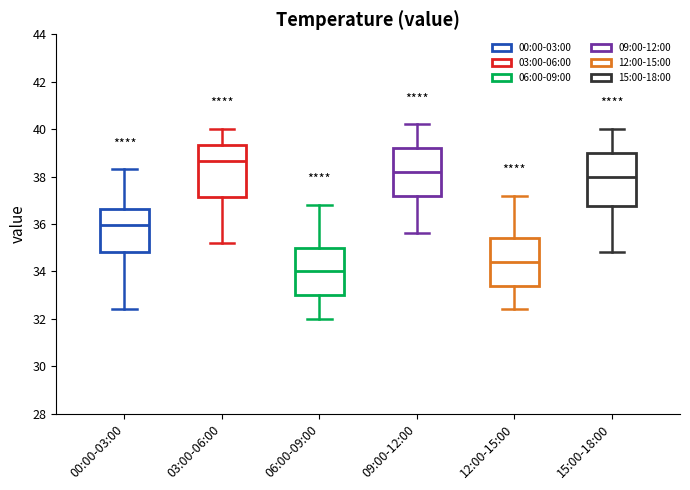

Which box's median line is the lowest?

06:00-09:00